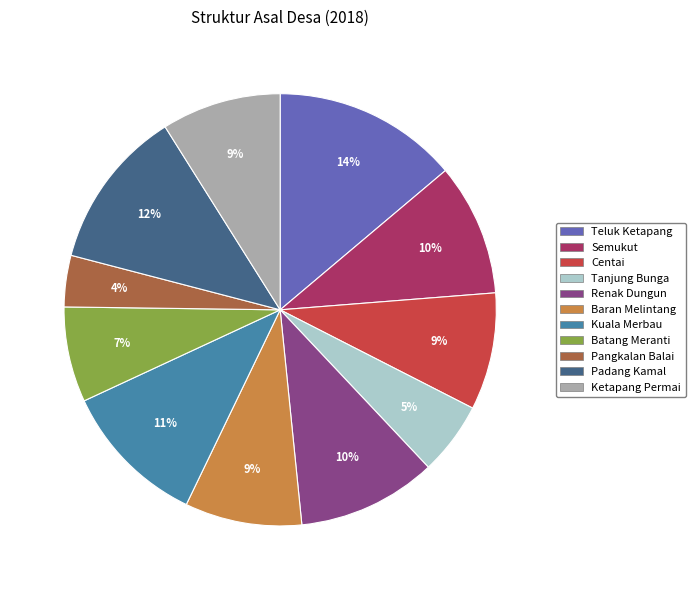

Which category has the biggest portion of the pie?

Teluk Ketapang